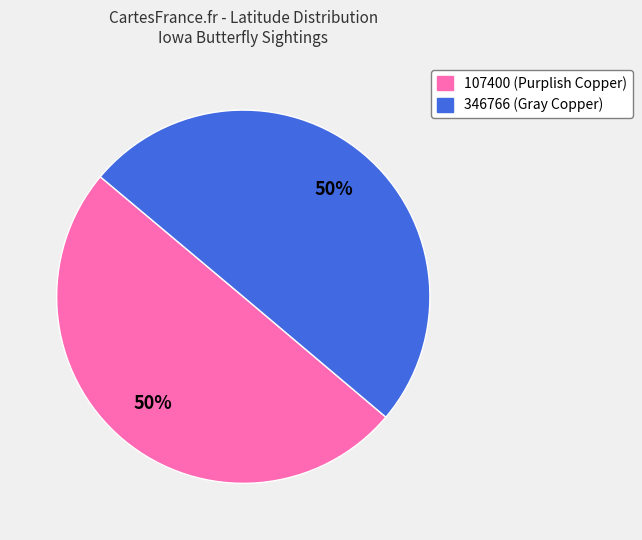

What percentage is the 107400 slice, to the nearest percent?

50%